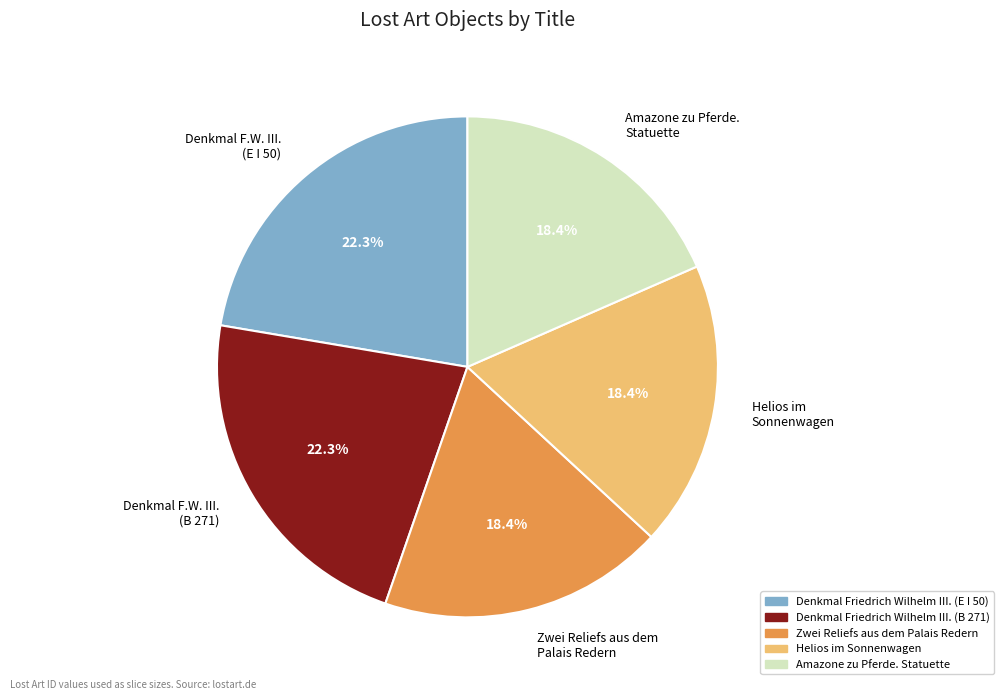

How many segments does this pie chart have?

5